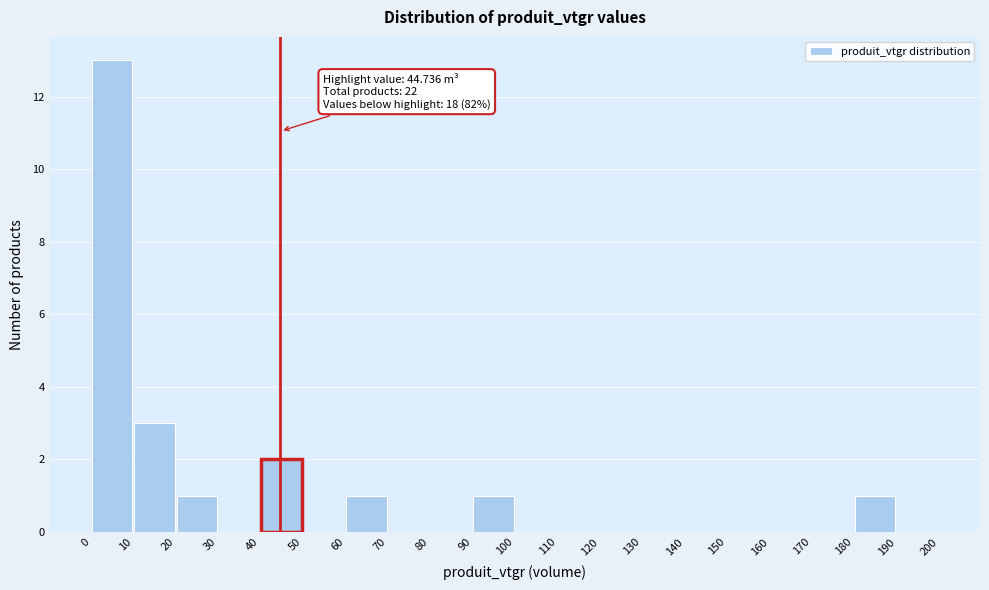

Which range on the x-axis has the tallest bar?

0 to 10